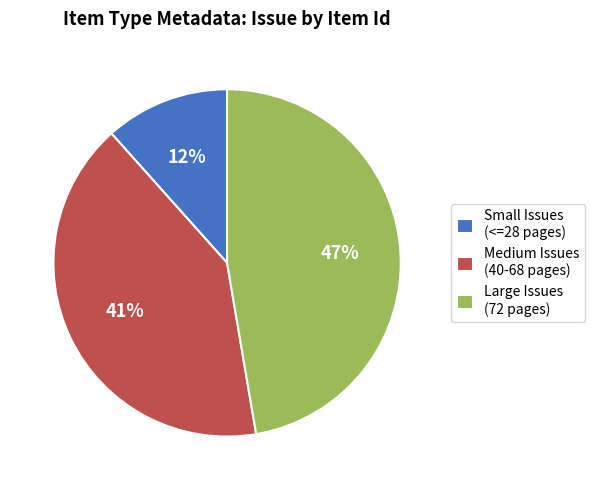

True or false: Small Issues (<=28 pages) accounts for 12% of the total.

True